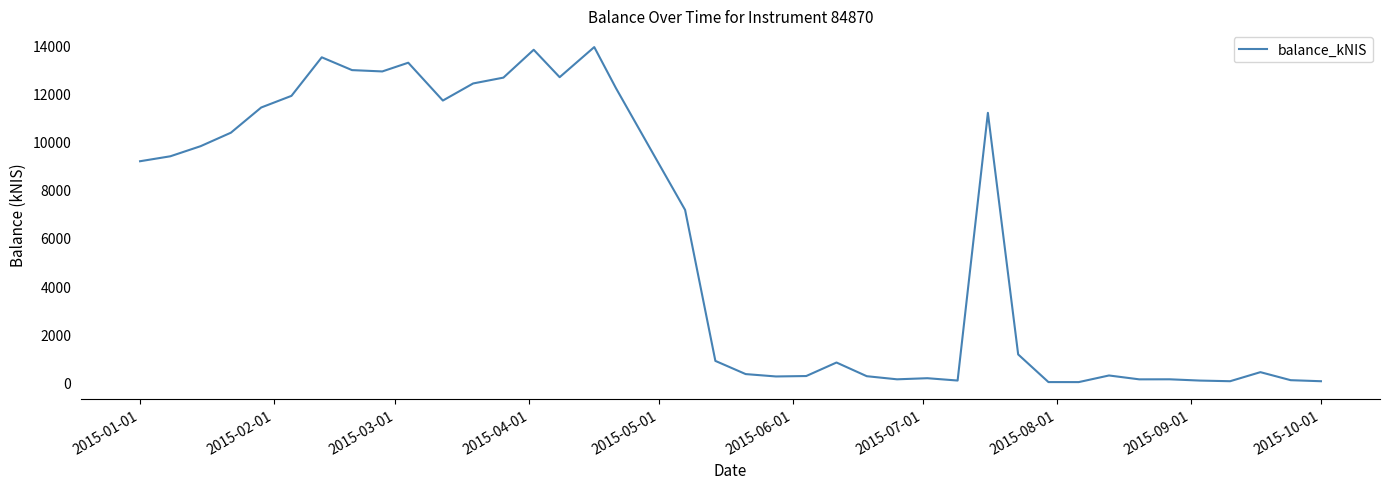

What is the difference between the maximum and minimum values?

13945.9